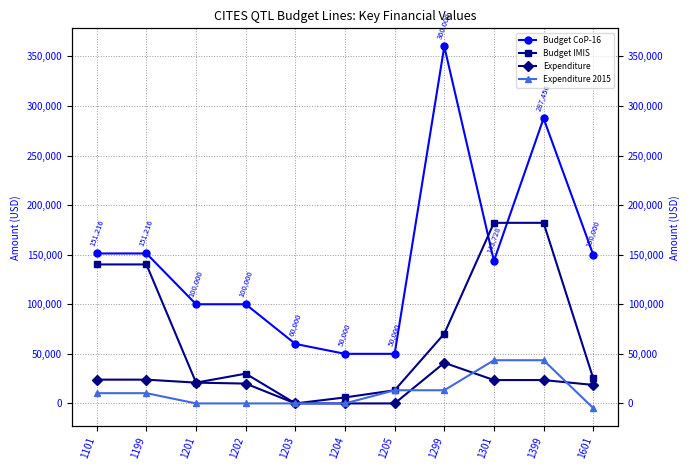

What is the greatest value displayed?

360000